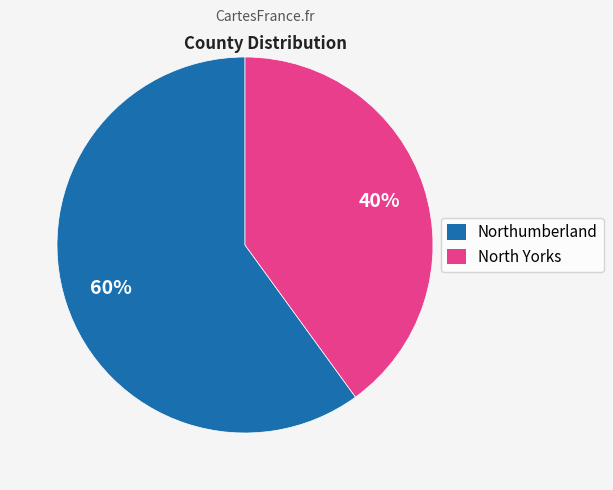

Count the number of slices in the pie.

2